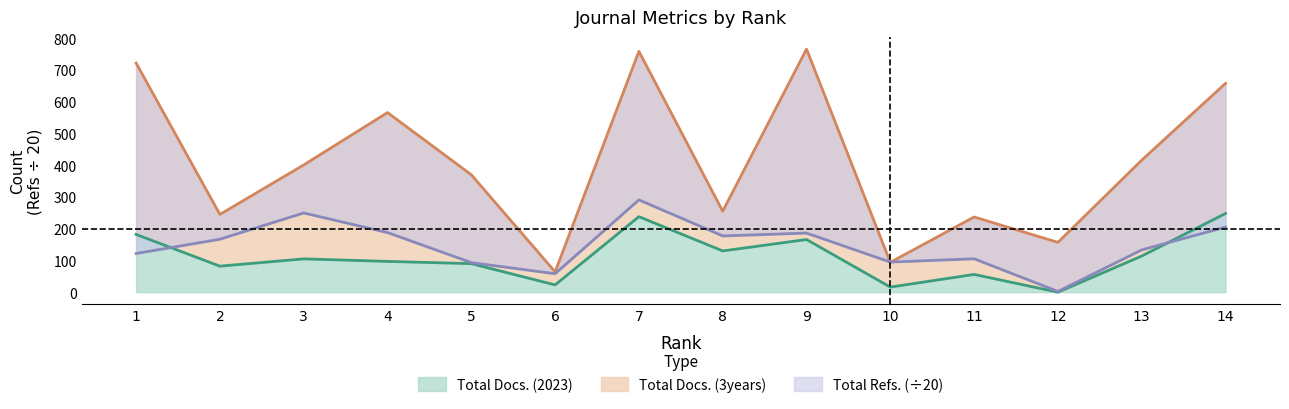

Which series changed the most between 3 and 8?

Total Docs. (3years)